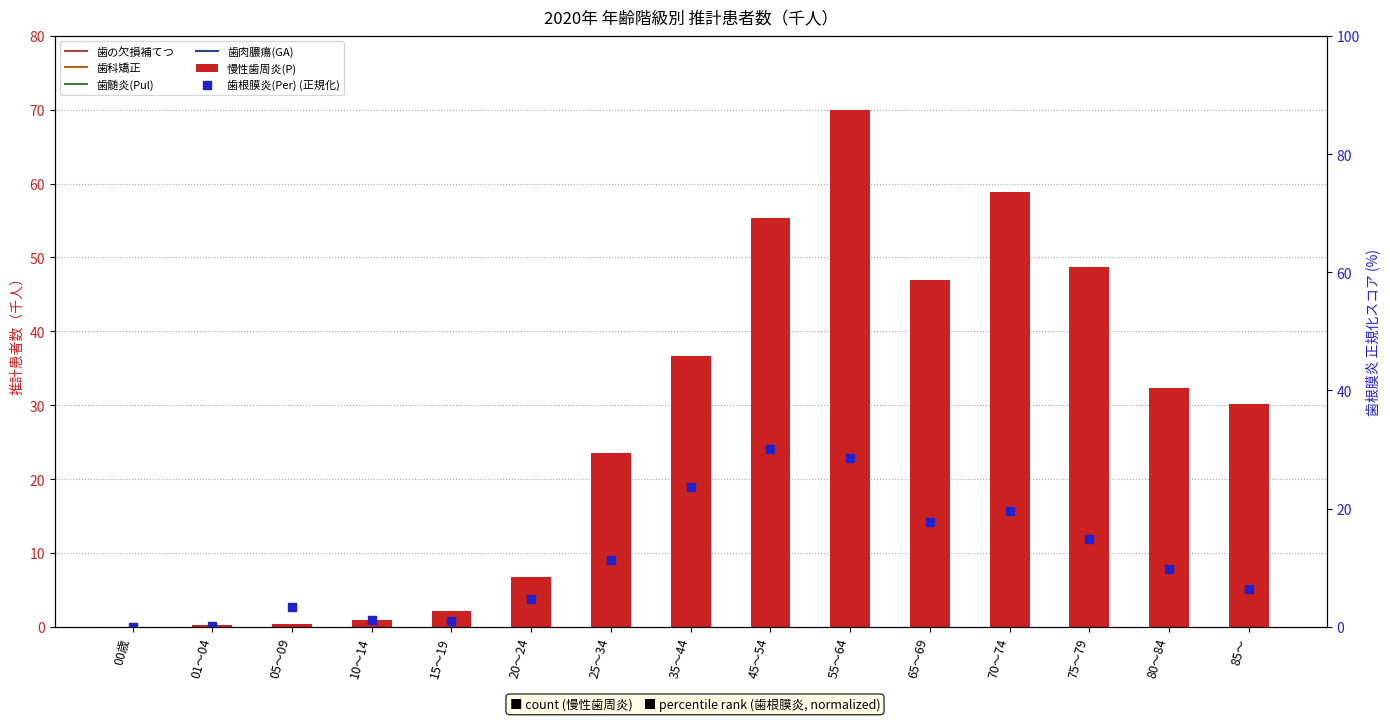

Which series has the largest total across all categories?

慢性歯周炎(P)